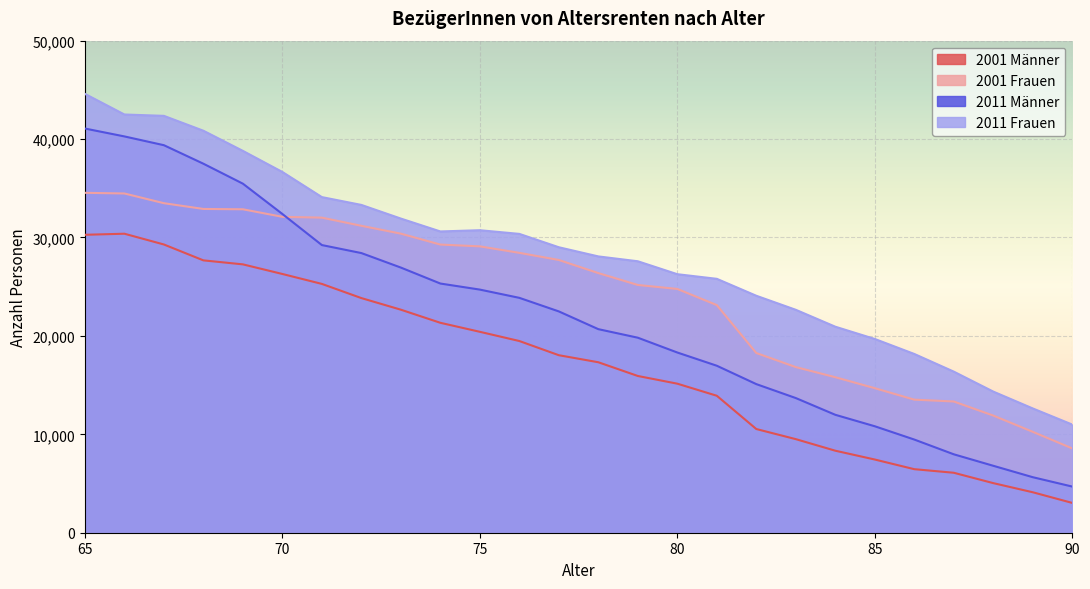

Where does the 2011 Frauen series first go above 29008?

65